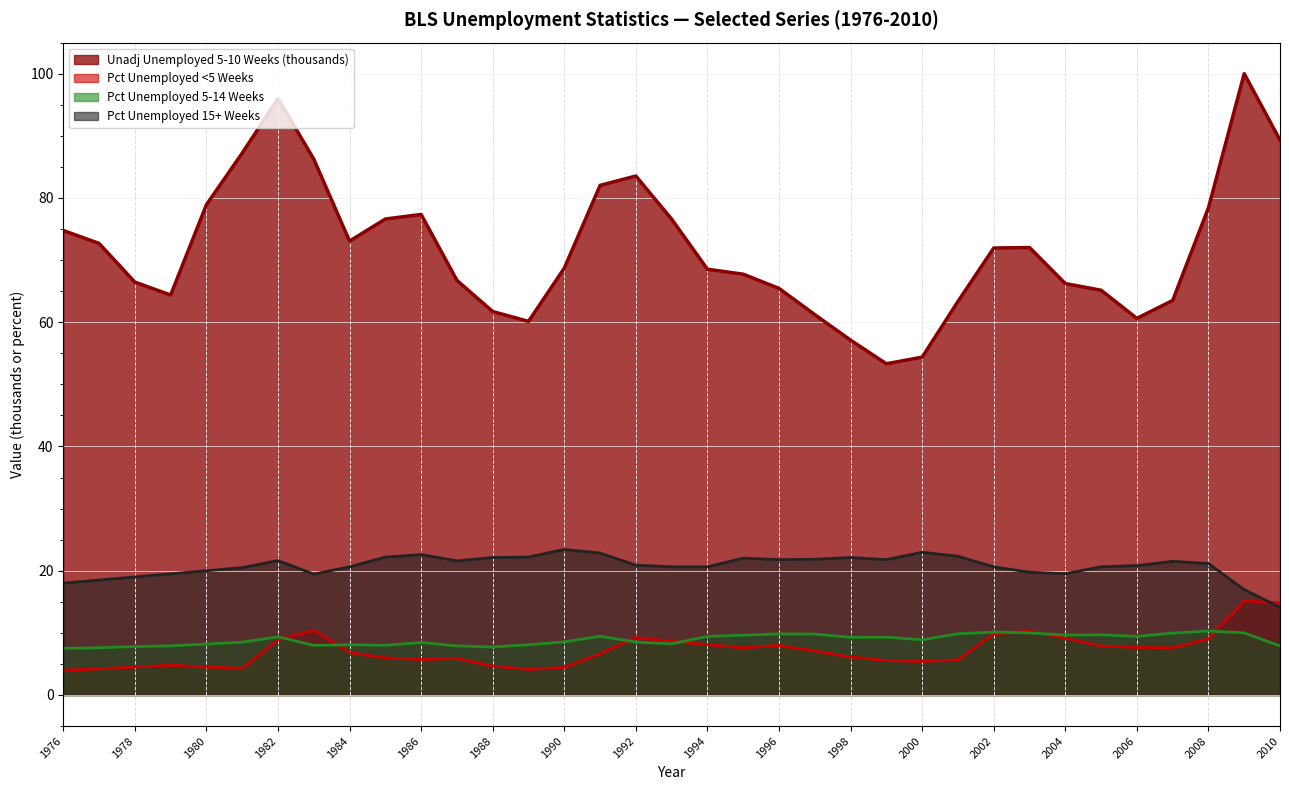

In Unadj Unemployed 5-10 Weeks (thousands), how many points are higher than both neighbors (excluding endpoints)?

5